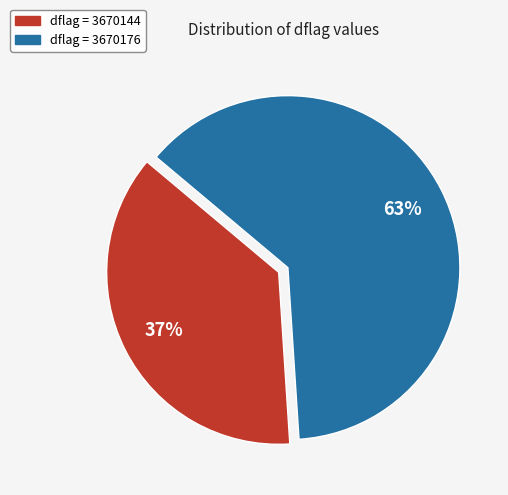

Is there a majority slice in this chart?

Yes